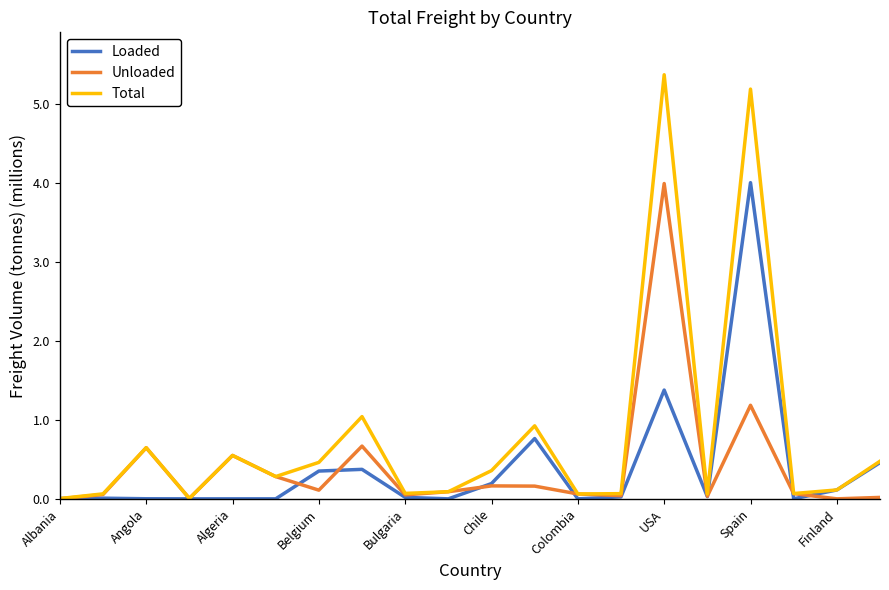

Which series has the largest range (max minus min)?

Total